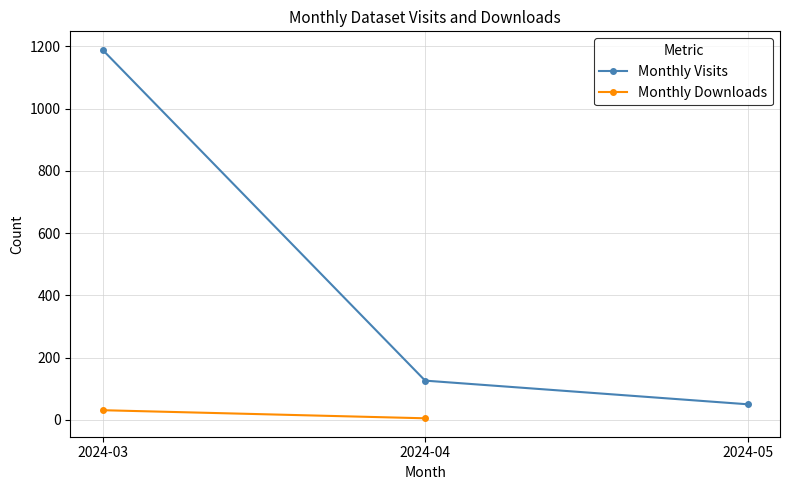

At which category is the sum across all series the highest?

2024-03